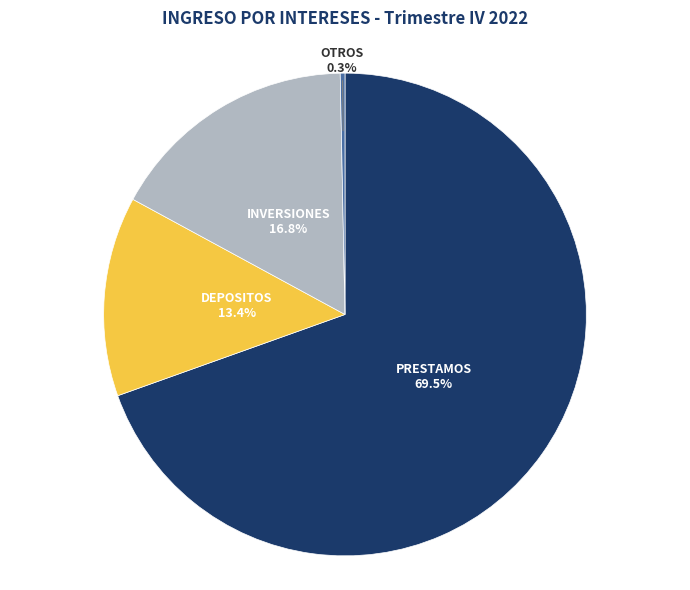

Is there any slice that represents more than half of the pie?

Yes